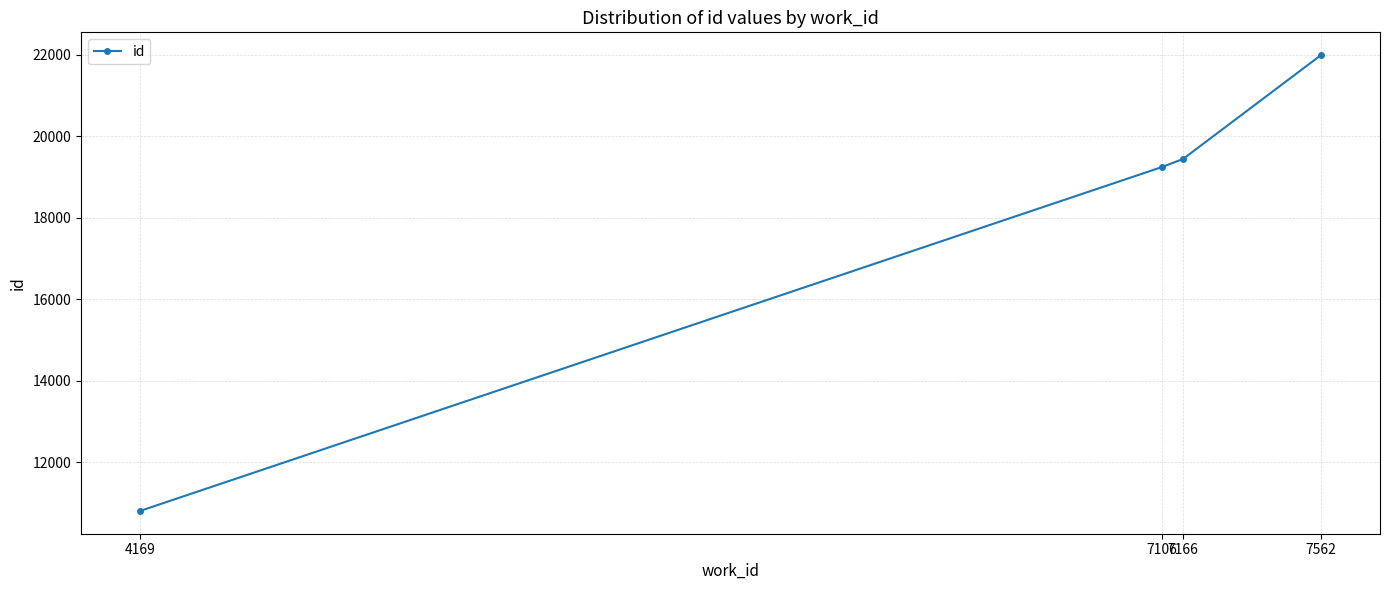

How many series are shown in this chart?

1